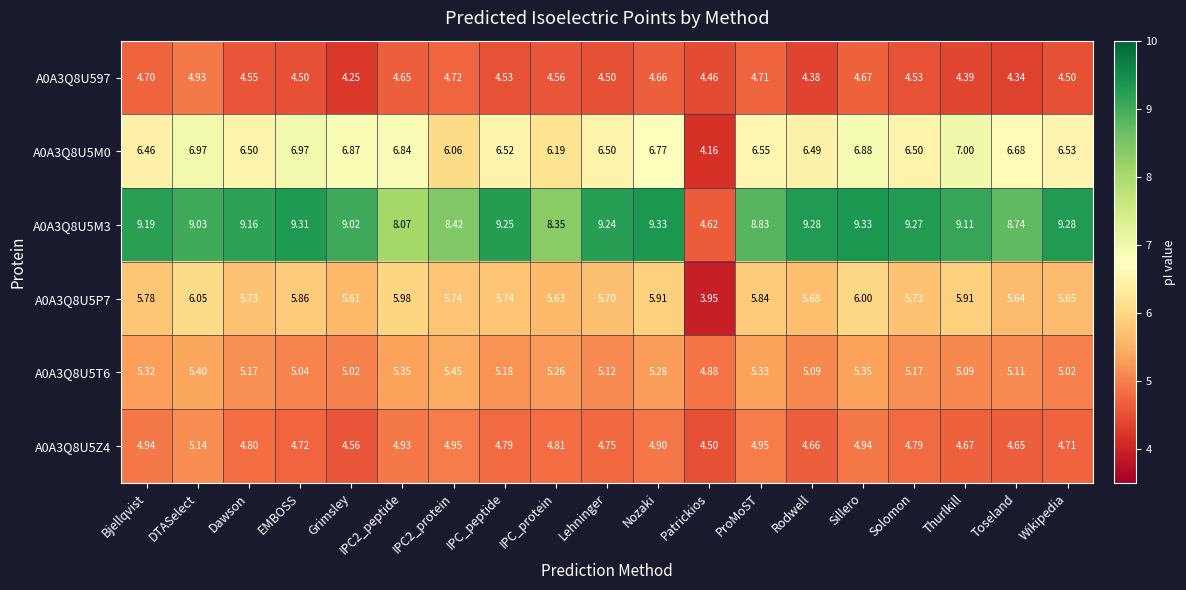

Is the value of A0A3Q8U5M3 at Sillero greater than the value of A0A3Q8U5T6 at Bjellqvist?

Yes